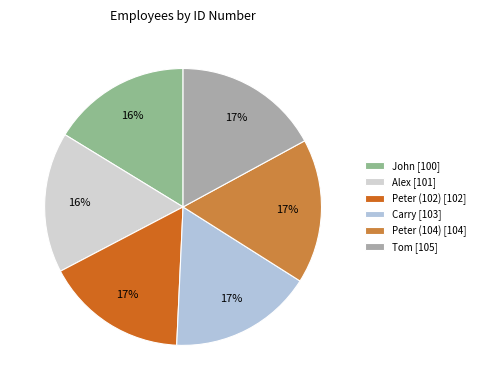

To the nearest percent, what portion does Peter (104) represent?

17%